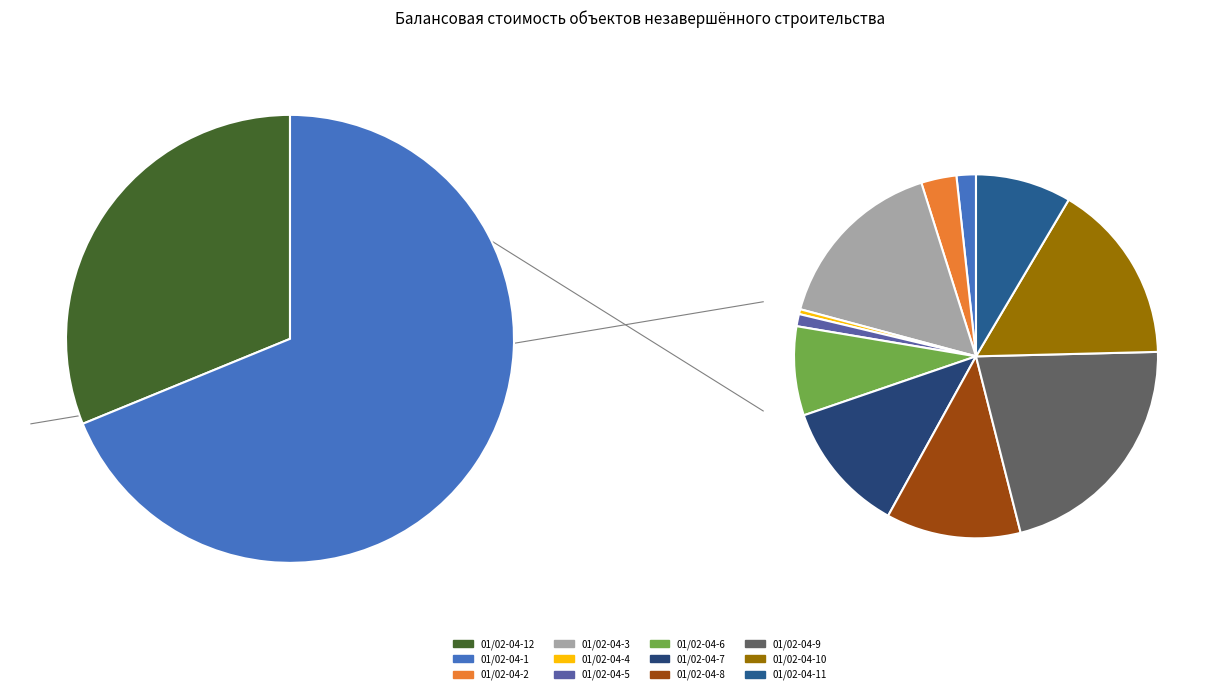

What is the change in value from 01/02-04-5 to 01/02-04-7?

+1146308.2